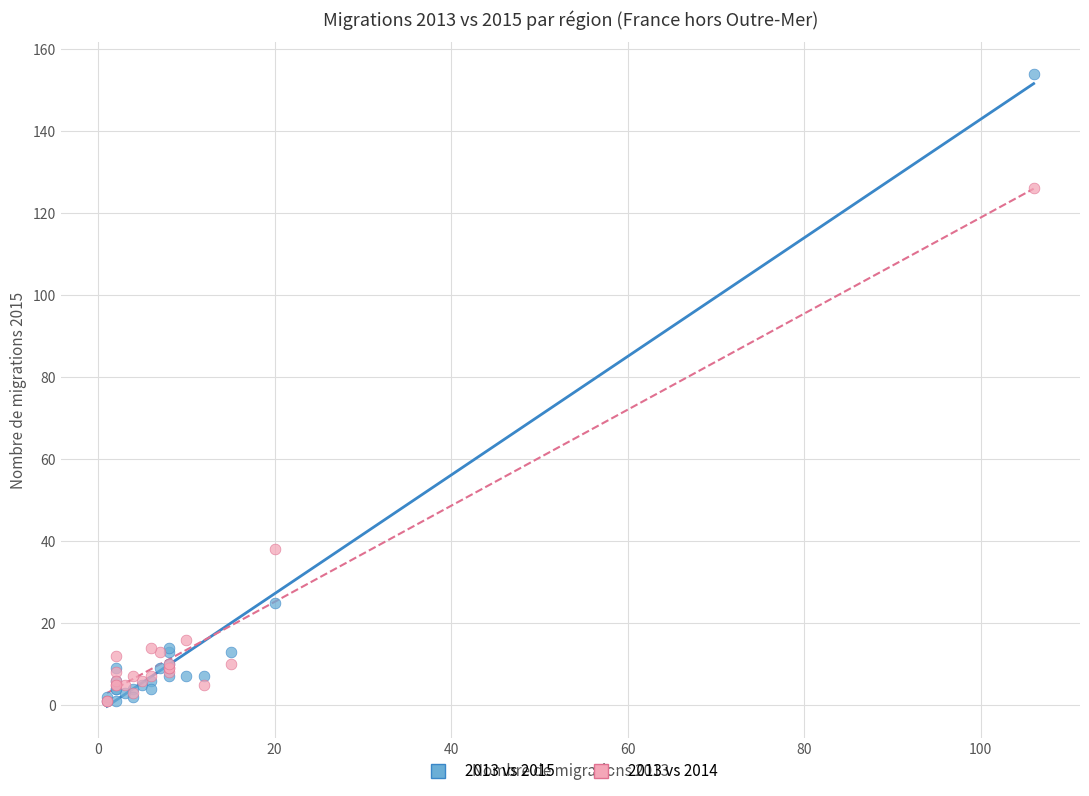

What are all the series names shown in the legend?

2013 vs 2015, 2013 vs 2014